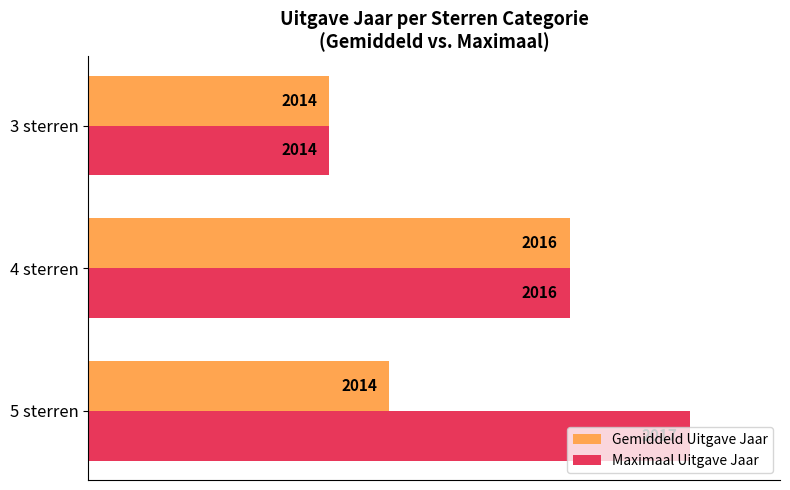

List the series in order of their overall mean, highest first.

Maximaal Uitgave Jaar, Gemiddeld Uitgave Jaar